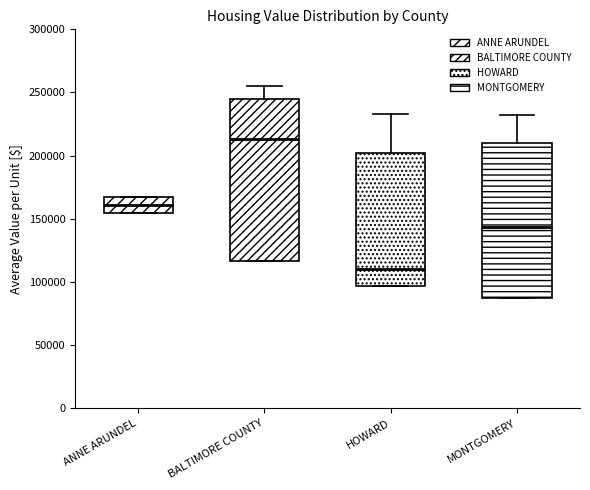

Comparing the boxes themselves (not the whiskers), which one is the tallest?

BALTIMORE COUNTY